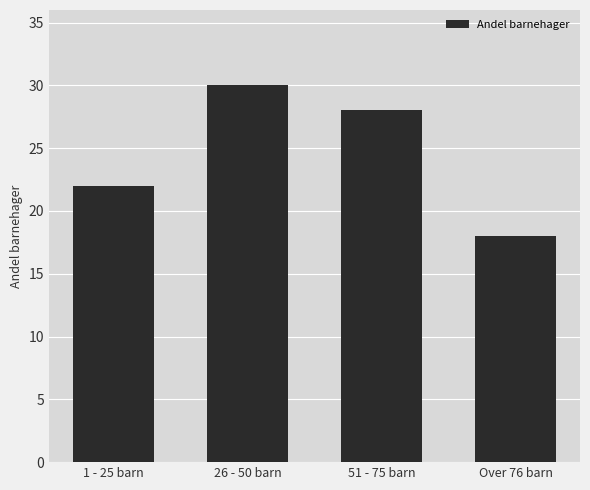

How many distinct data groups are displayed?

1